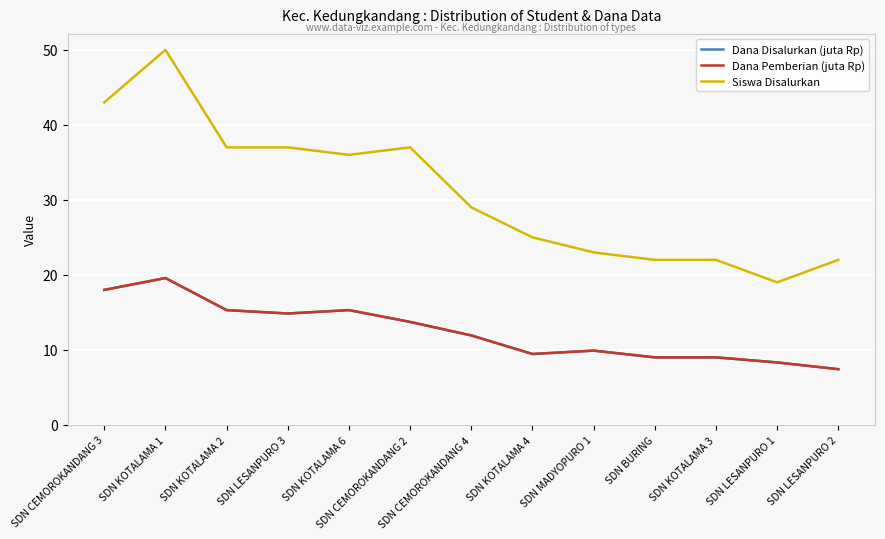

Reading left to right, extract all data points from this chart.

Dana Disalurkan (juta Rp): 18.0	19.6	15.3	14.8	15.3	13.7	11.9	9.4	9.9	9.0	9.0	8.3	7.4
Dana Pemberian (juta Rp): 18.0	19.6	15.3	14.8	15.3	13.7	11.9	9.4	9.9	9.0	9.0	8.3	7.4
Siswa Disalurkan: 43.0	50.0	37.0	37.0	36.0	37.0	29.0	25.0	23.0	22.0	22.0	19.0	22.0